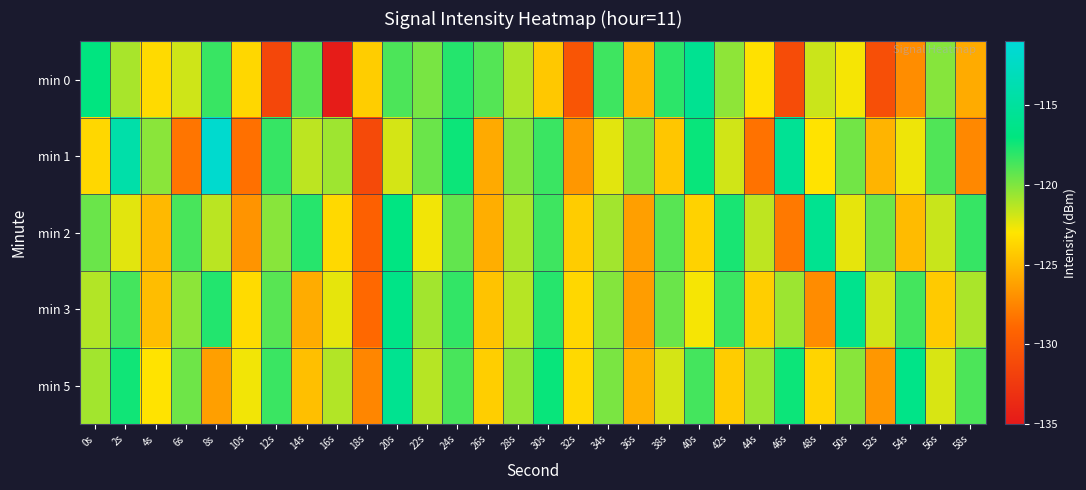

Reading left to right, what are all the values shown in this chart?

min 0: 0s=-116.9	2s=-120.9	4s=-123.5	6s=-121.9	8s=-118.3	10s=-123.7	12s=-131.4	14s=-119.1	16s=-134.8	18s=-124.2	20s=-118.8	22s=-119.8	24s=-117.9	26s=-119.0	28s=-121.1	30s=-124.4	32s=-130.3	34s=-118.5	36s=-125.3	38s=-118.1	40s=-115.8	42s=-120.3	44s=-123.2	46s=-131.0	48s=-121.8	50s=-122.8	52s=-130.7	54s=-127.1	56s=-120.2	58s=-125.8
min 1: 0s=-123.7	2s=-114.2	4s=-120.2	6s=-128.3	8s=-111.7	10s=-128.5	12s=-118.3	14s=-121.4	16s=-120.7	18s=-131.2	20s=-122.0	22s=-119.5	24s=-117.3	26s=-125.8	28s=-120.1	30s=-118.4	32s=-126.7	34s=-122.3	36s=-119.8	38s=-124.5	40s=-117.2	42s=-121.9	44s=-128.4	46s=-115.6	48s=-123.1	50s=-119.7	52s=-125.3	54s=-122.6	56s=-118.9	58s=-127.4
min 2: 0s=-119.5	2s=-122.3	4s=-125.1	6s=-118.7	8s=-121.4	10s=-126.8	12s=-120.2	14s=-117.9	16s=-123.6	18s=-129.4	20s=-116.8	22s=-122.7	24s=-119.3	26s=-125.6	28s=-121.0	30s=-118.5	32s=-124.2	34s=-120.8	36s=-126.3	38s=-119.1	40s=-123.9	42s=-117.6	44s=-121.5	46s=-128.1	48s=-115.9	50s=-122.4	52s=-119.6	54s=-125.0	56s=-121.7	58s=-118.3
min 3: 0s=-121.2	2s=-118.6	4s=-124.9	6s=-120.3	8s=-117.8	10s=-123.5	12s=-119.1	14s=-125.7	16s=-122.4	18s=-128.9	20s=-116.5	22s=-120.8	24s=-118.2	26s=-124.6	28s=-121.3	30s=-117.9	32s=-123.7	34s=-120.1	36s=-126.4	38s=-119.5	40s=-122.8	42s=-118.4	44s=-124.1	46s=-120.7	48s=-127.2	50s=-116.1	52s=-121.9	54s=-118.6	56s=-124.3	58s=-121.0
min 5: 0s=-120.8	2s=-117.4	4s=-123.1	6s=-119.6	8s=-126.3	10s=-122.7	12s=-118.4	14s=-124.8	16s=-121.2	18s=-127.5	20s=-115.9	22s=-121.3	24s=-118.7	26s=-124.1	28s=-120.5	30s=-117.2	32s=-123.6	34s=-119.9	36s=-125.4	38s=-122.0	40s=-118.6	42s=-124.2	44s=-120.7	46s=-117.3	48s=-123.8	50s=-120.2	52s=-126.7	54s=-116.4	56s=-122.1	58s=-118.8